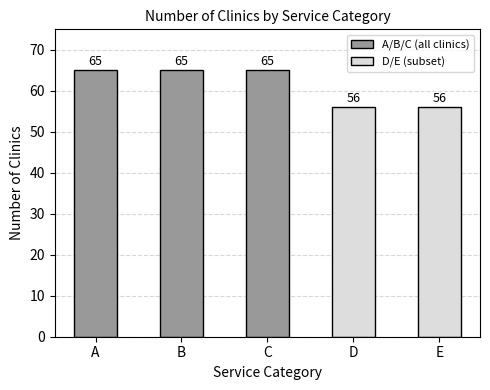

Between E and A, which is larger?

A